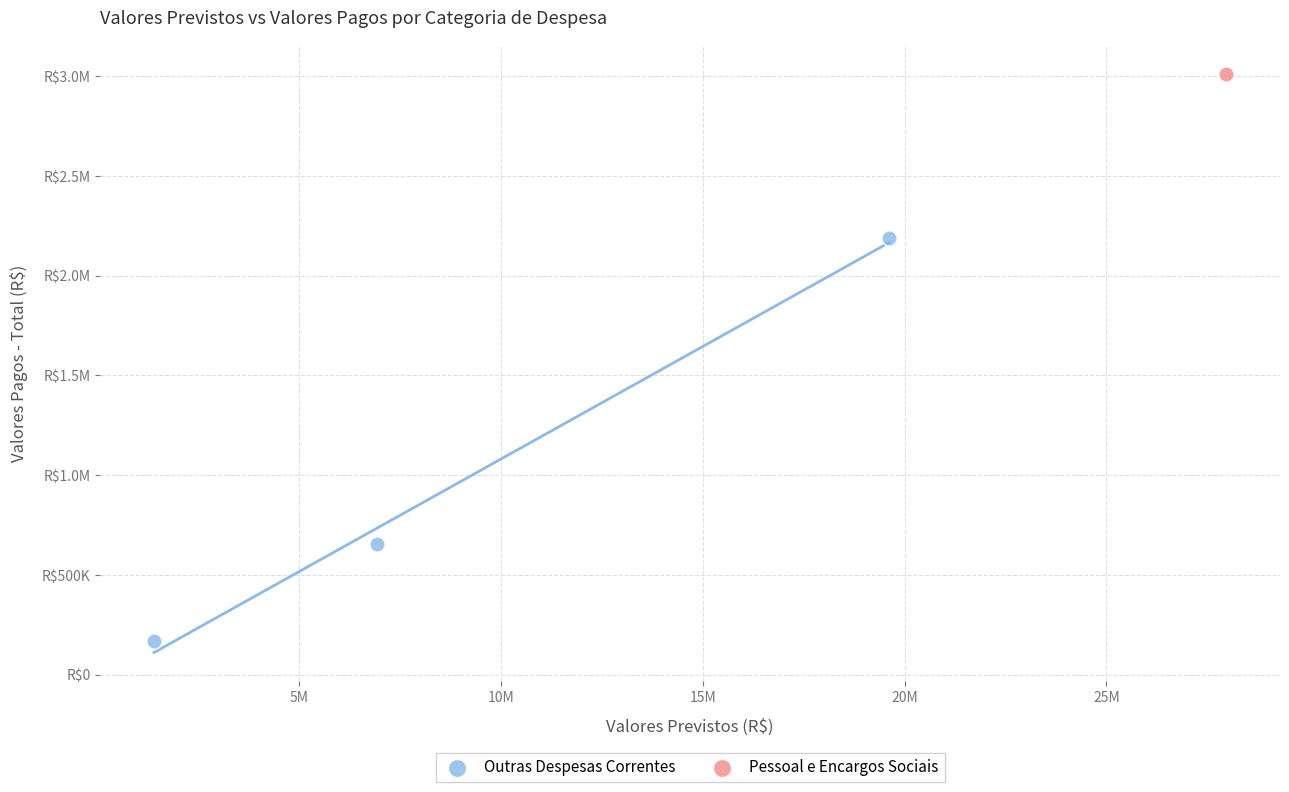

What are all the series names shown in the legend?

Outras Despesas Correntes, Pessoal e Encargos Sociais